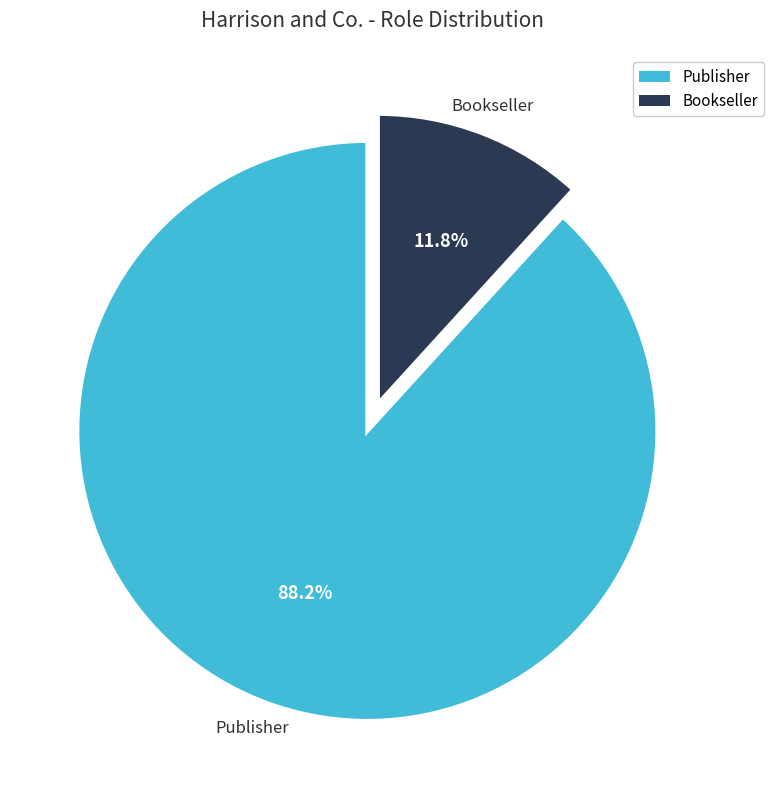

Rank the categories by value from lowest to highest.

Bookseller, Publisher